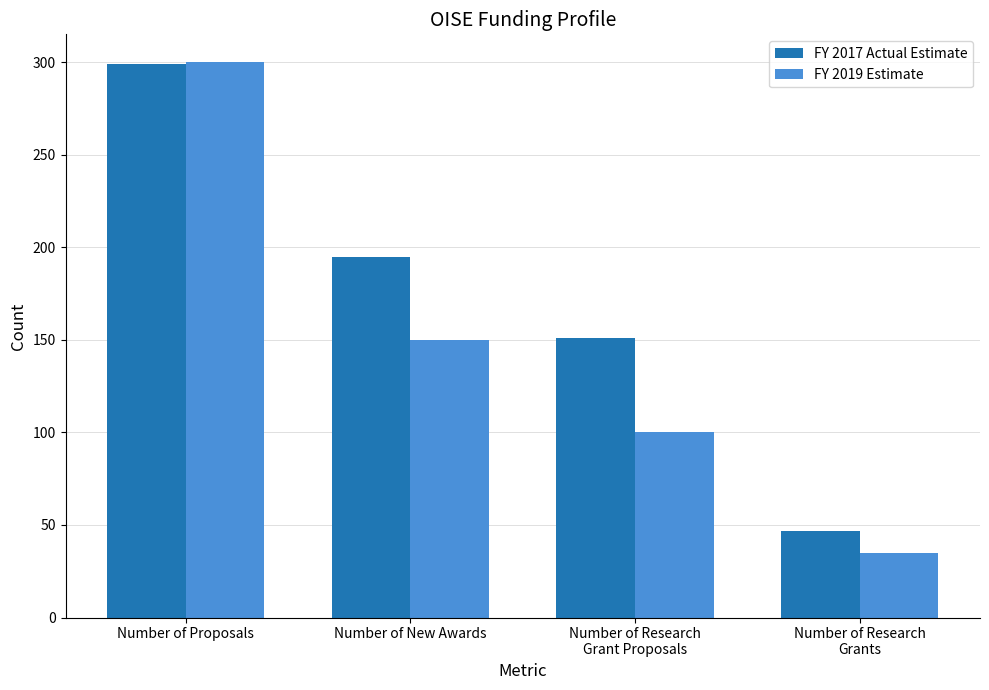

What value does the FY 2019 Estimate series have at Number of New Awards?

150